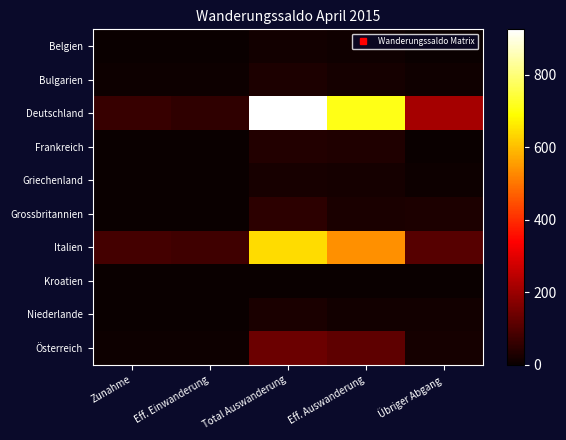

Which category has the lowest value across all series?

Zunahme